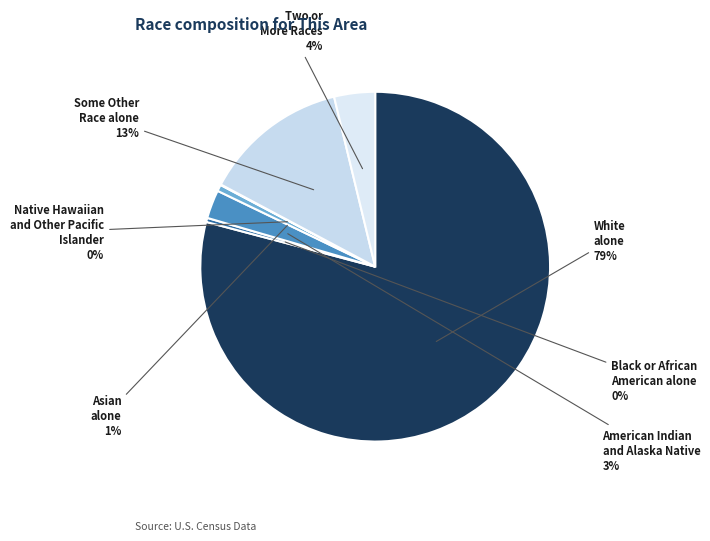

How many slices are in this pie chart?

7